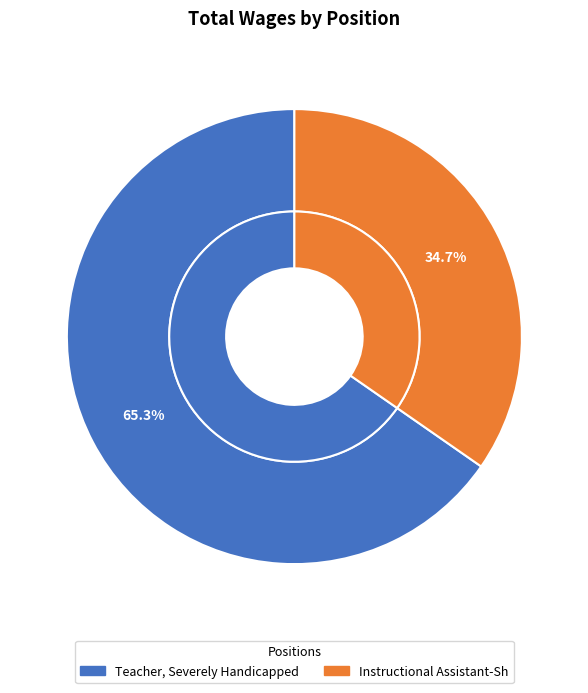

Rank the categories by value from lowest to highest.

Instructional Assistant-Sh, Teacher, Severely Handicapped